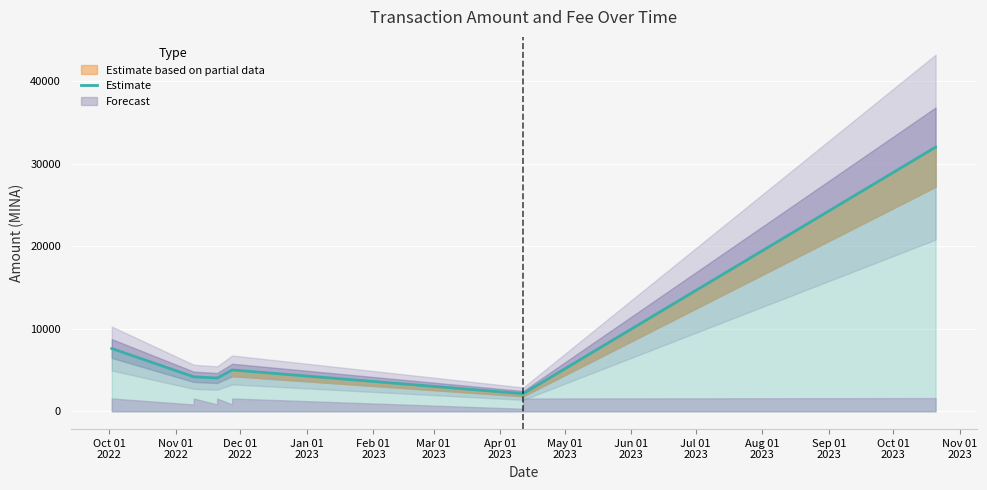

What is the minimum value for Estimate?

2136.3